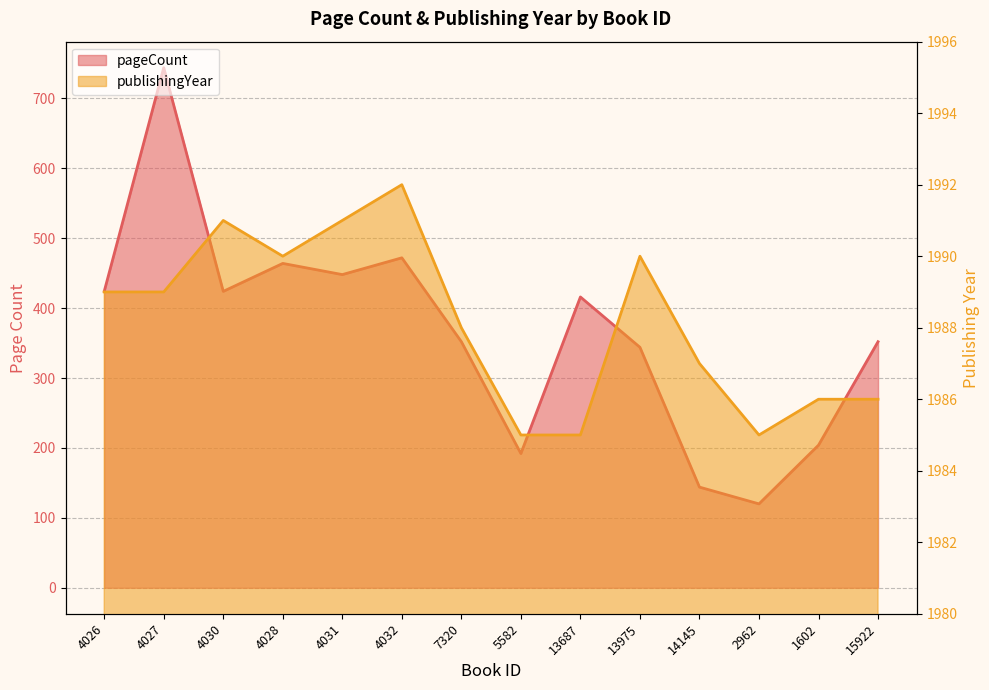

What position from the right is 4032?

9